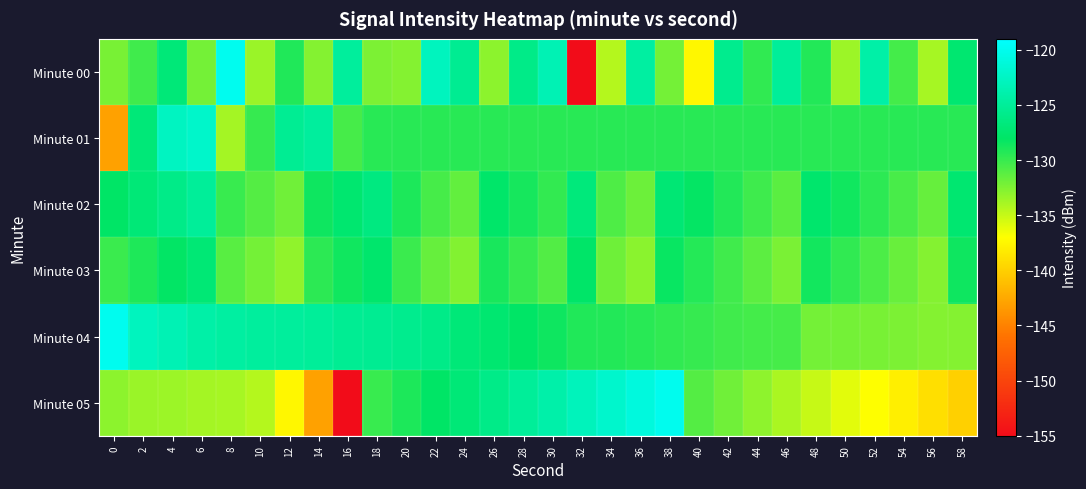

Which category has the highest value across all series?

8